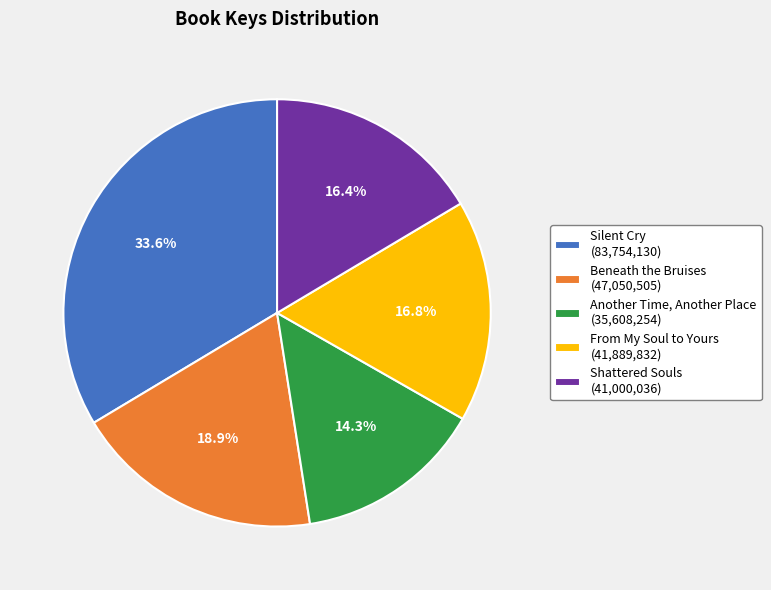

Approximately how many times larger is the value at Another Time, Another Place compared to From My Soul to Yours?

0.9